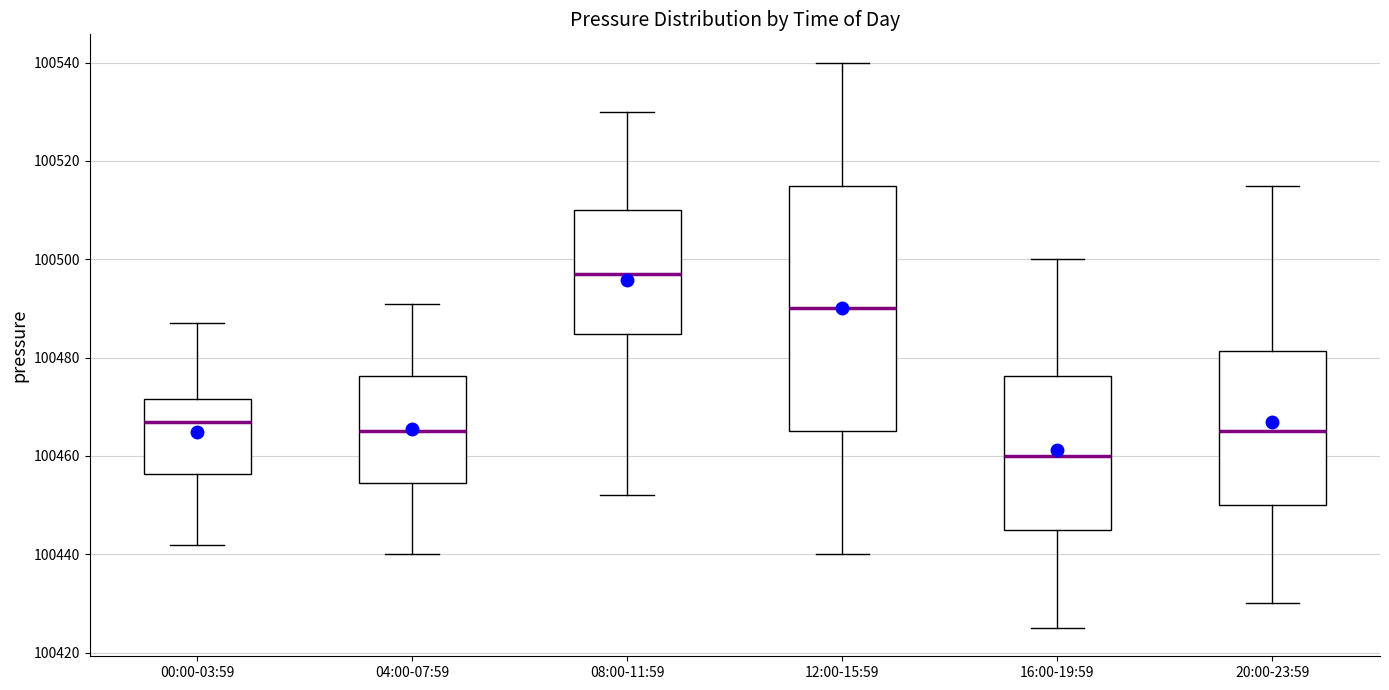

Which box has the lowest median line?

16:00-19:59